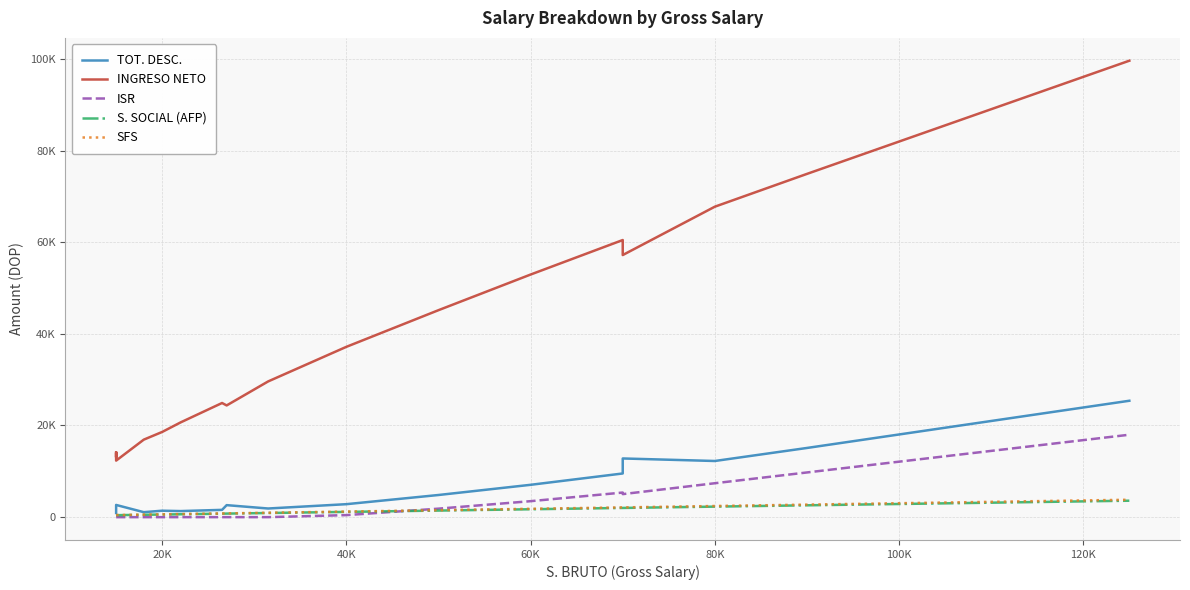

How many values in the SFS series exceed 798?

15